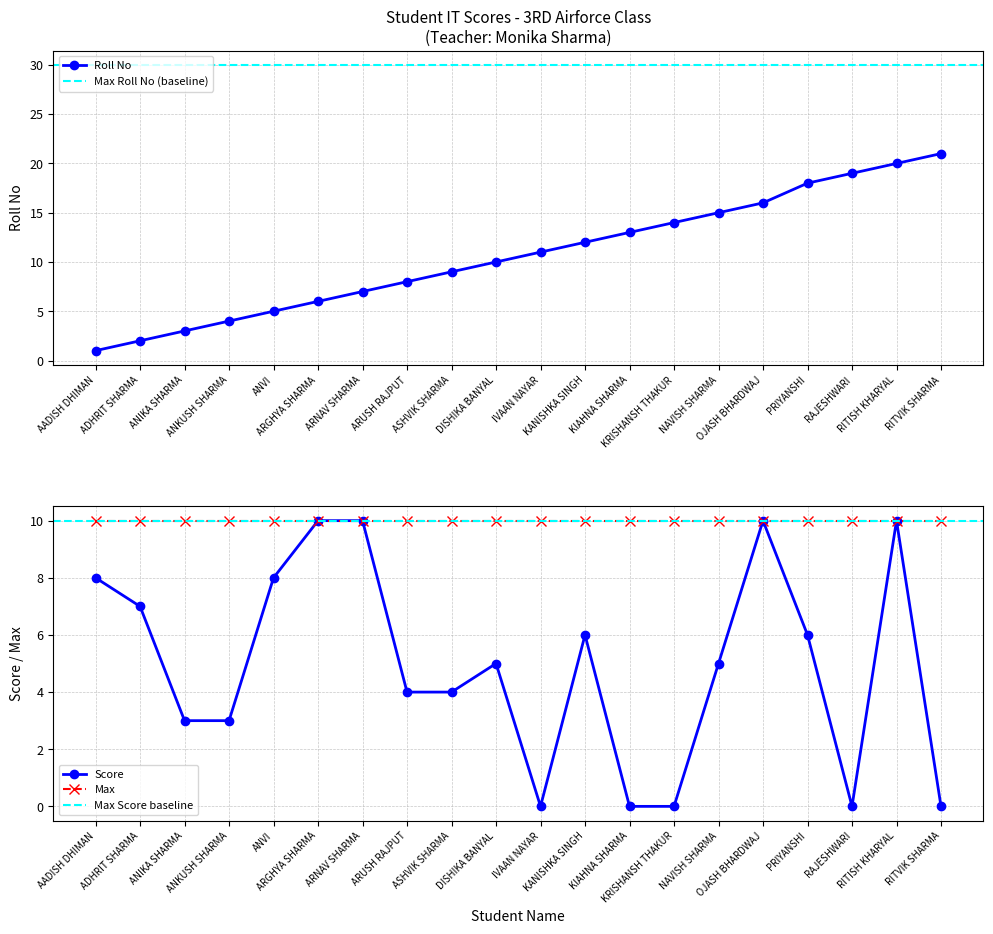

True or false: Roll No has more than 1 interior local peaks.

False